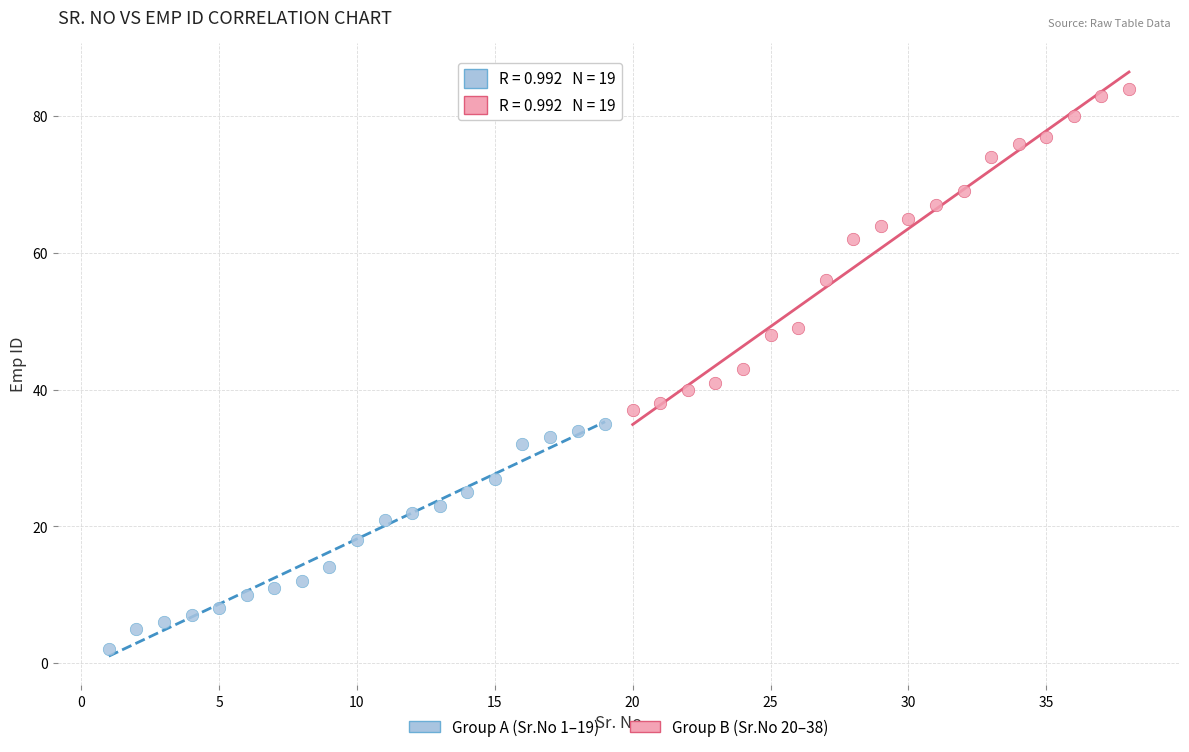

Which series contains the lowest Y value?

Group A (Sr.No 1–19)